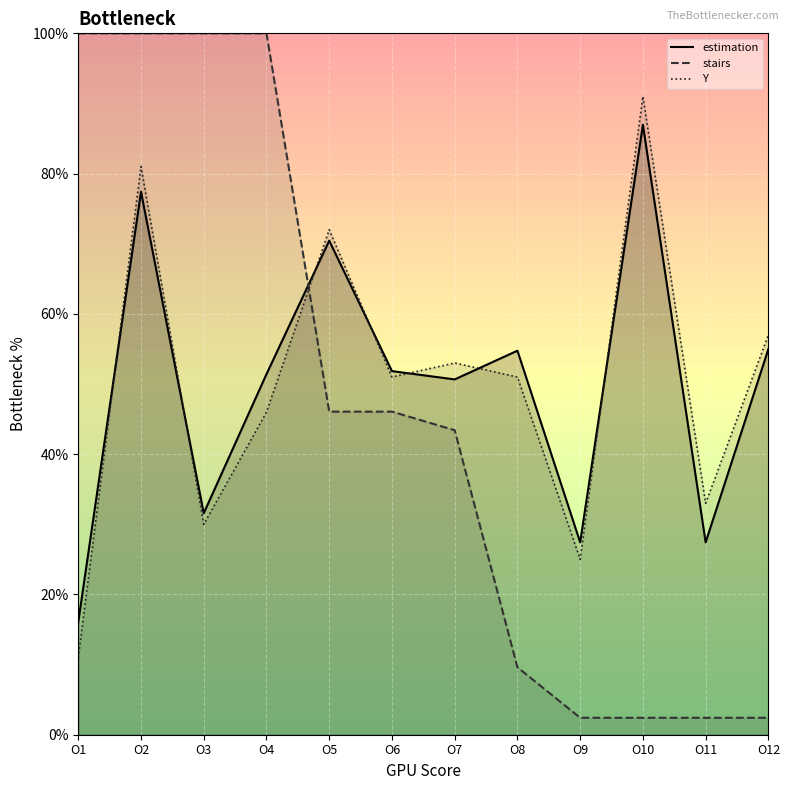

Is the value of estimation at O12 greater than the value of Y at O6?

Yes